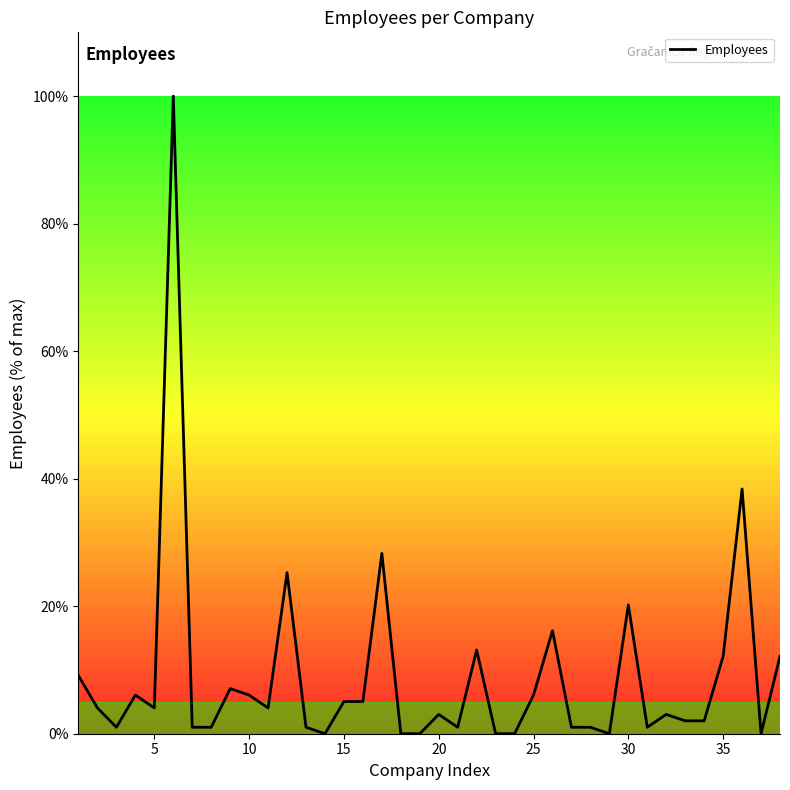

True or false: there are more than 0 points higher than both neighbors.

True